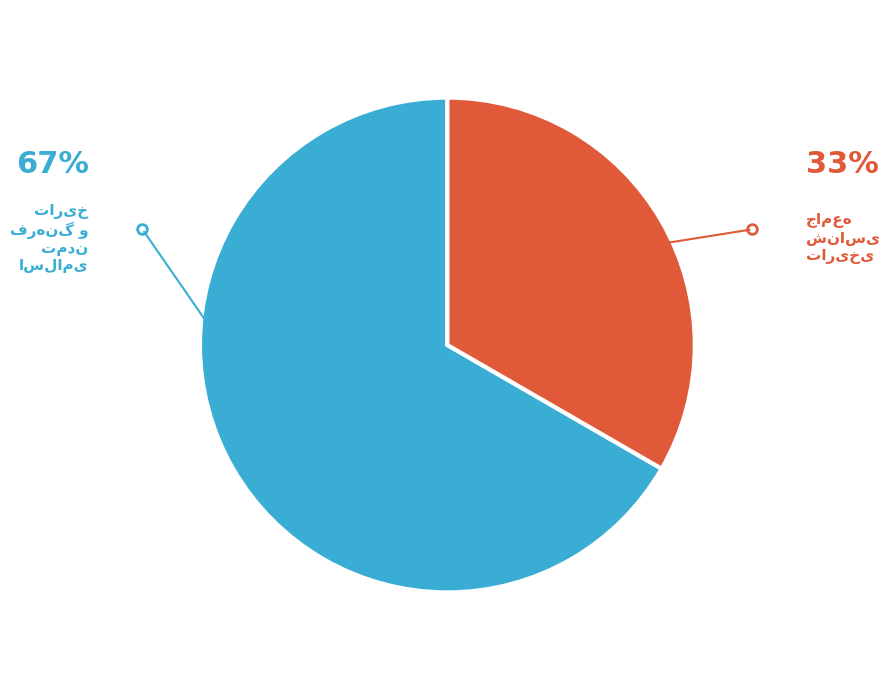

Is there any slice that represents more than half of the pie?

Yes